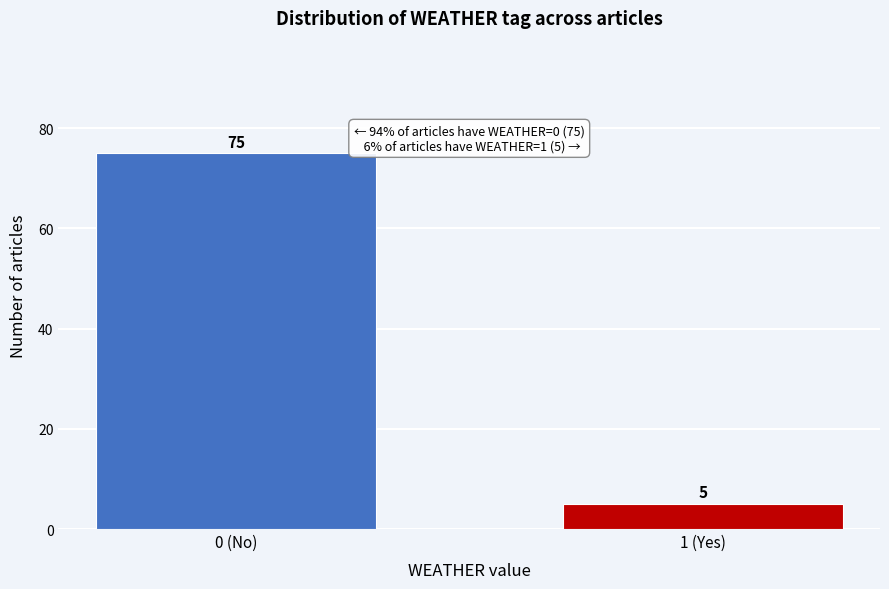

Reading left to right, list all the values displayed in this chart.

0 (No)=75	1 (Yes)=5